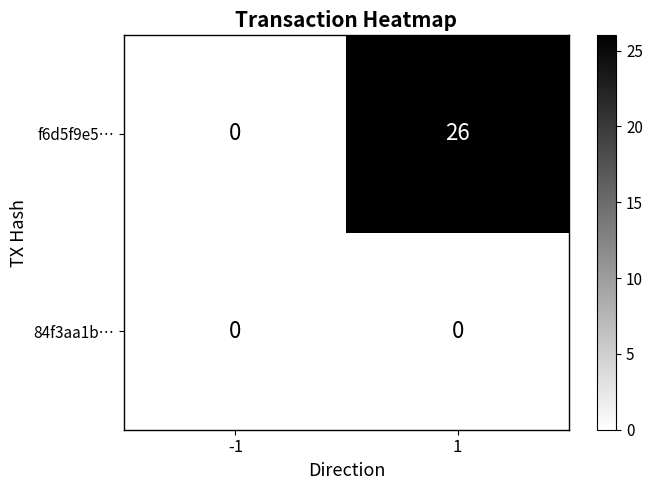

What is the difference between the maximum and minimum values in the f6d5f9e5… series?

26